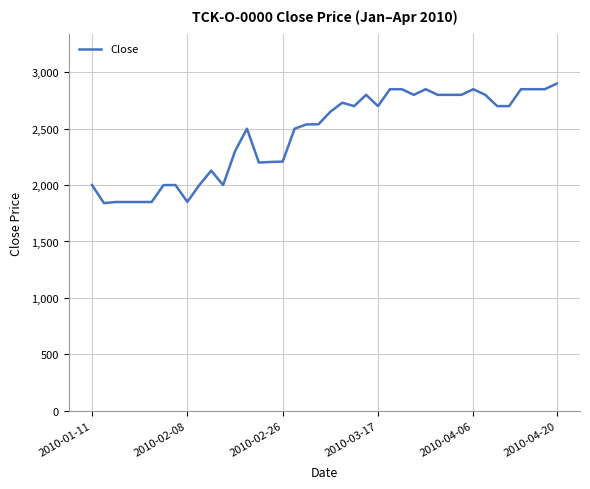

What is the minimum value shown in the chart?

1840